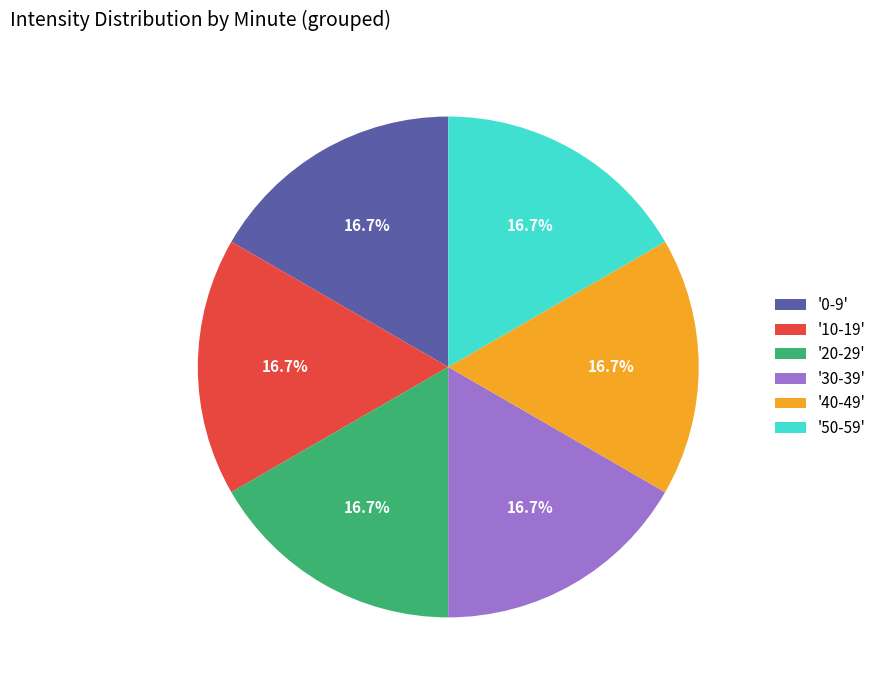

Is there any slice that represents more than half of the pie?

No